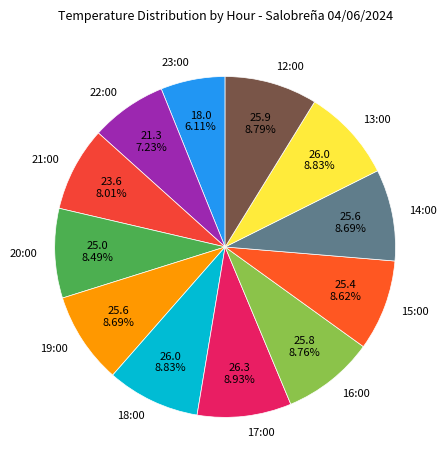

Is it true that 15:00 is 9% of the pie?

True